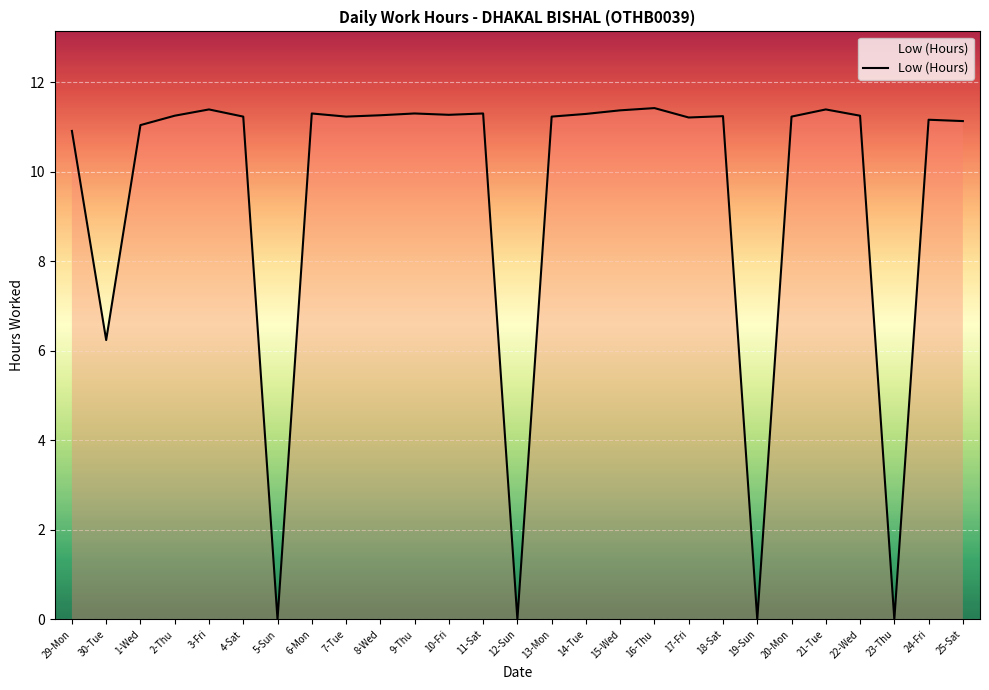

What position from the left is 3-Fri?

5